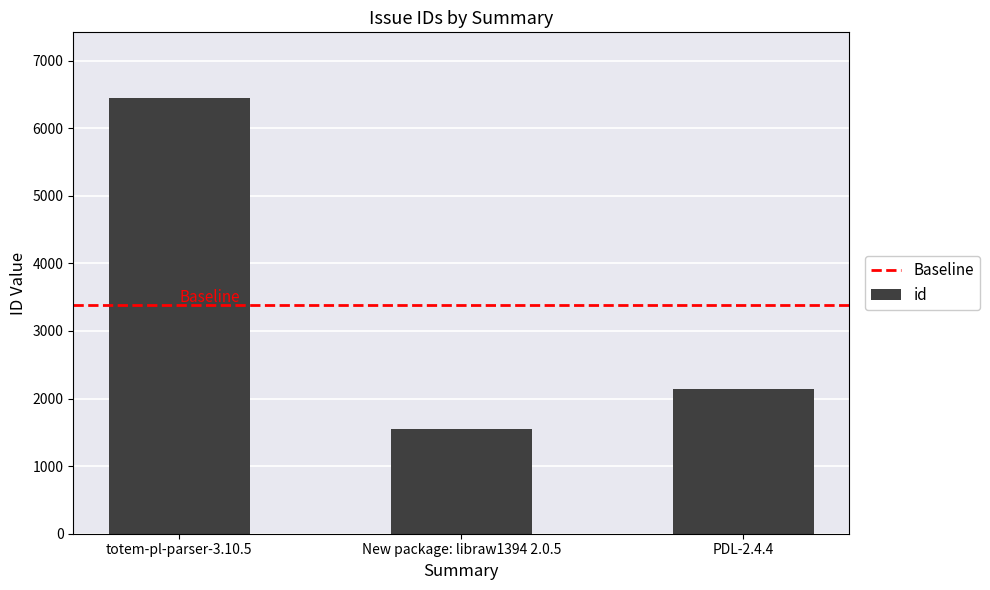

List the labels in order of value, largest first.

totem-pl-parser-3.10.5, PDL-2.4.4, New package: libraw1394 2.0.5